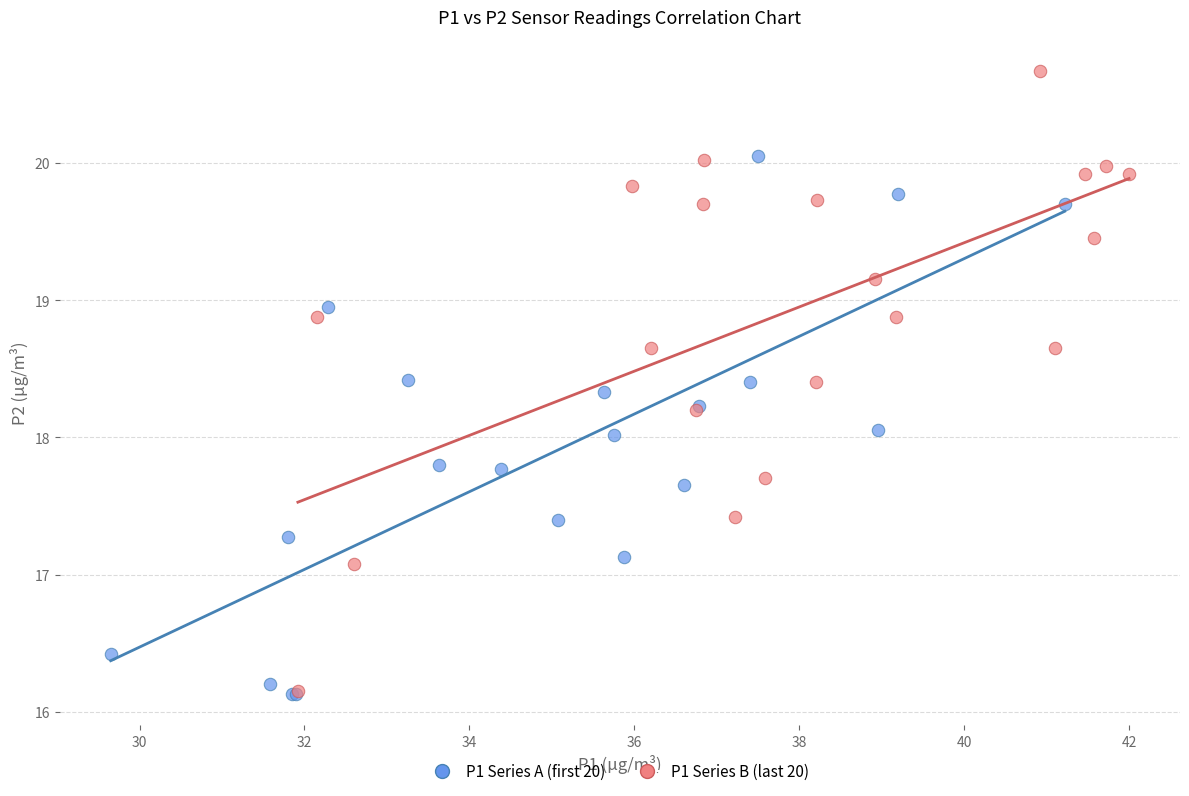

Which series contains the highest Y value?

P1 Series B (last 20)